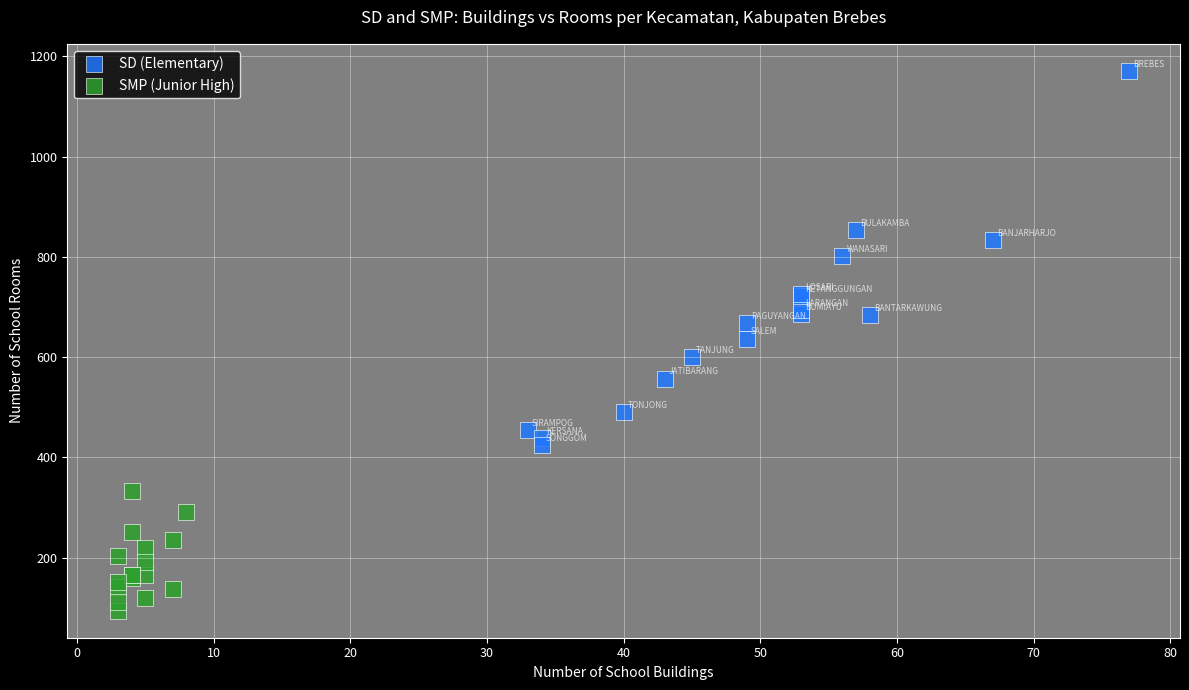

Which series contains the highest Y value?

SD (Elementary)